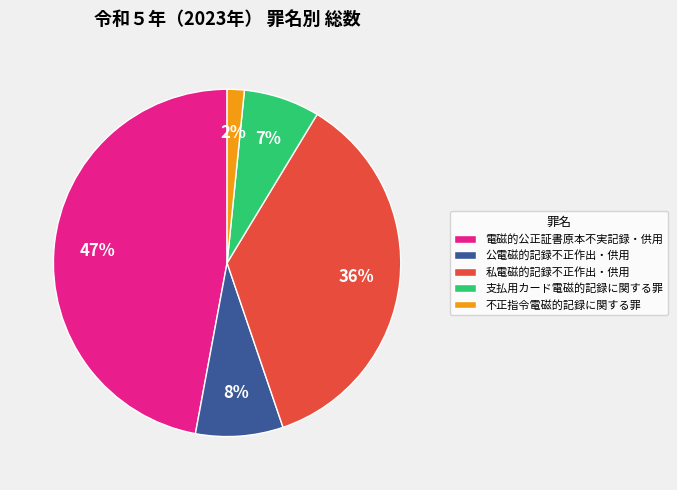

The 電磁的公正証書原本不実記録・供用 slice represents 47% of the pie. True or false?

True